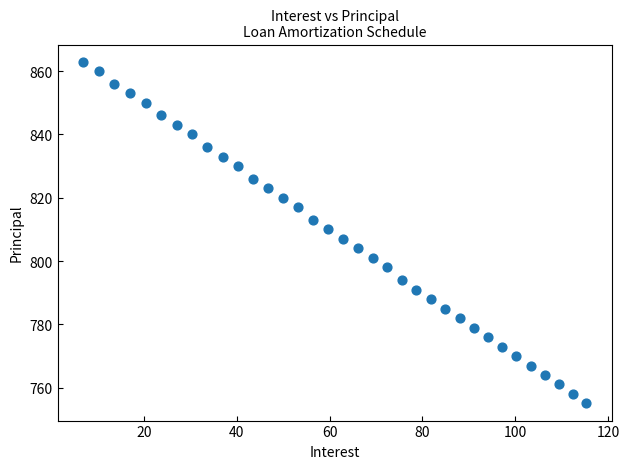

What is the range of Y values (max minus min)?

108